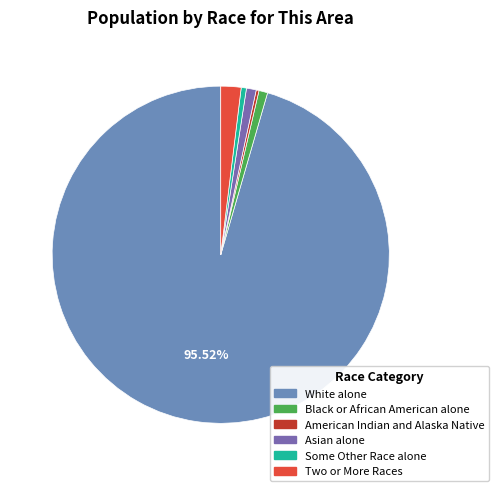

Does any single category account for the majority?

Yes